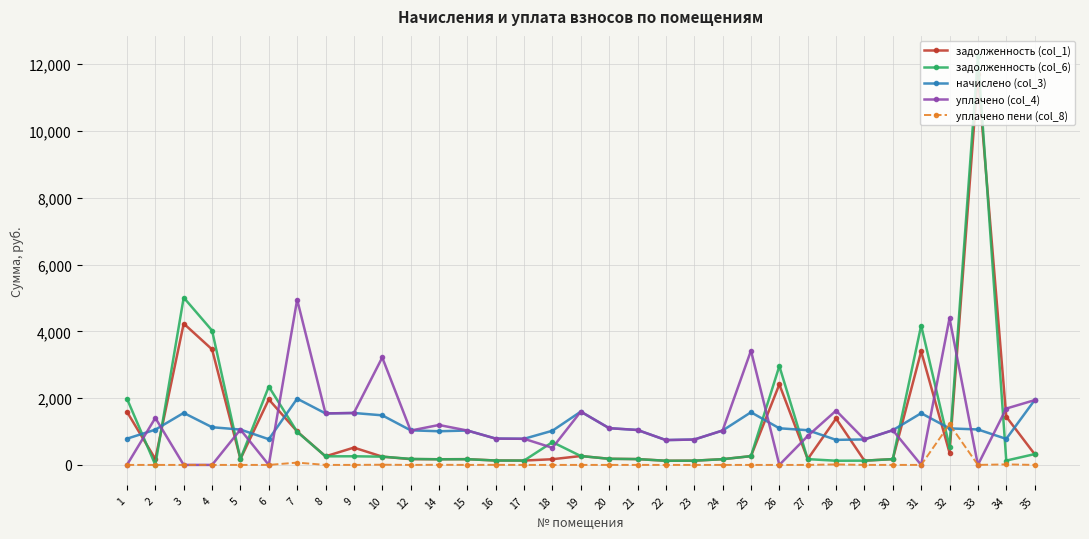

True or false: уплачено пени (col_8) has more than 1 interior local peaks.

True